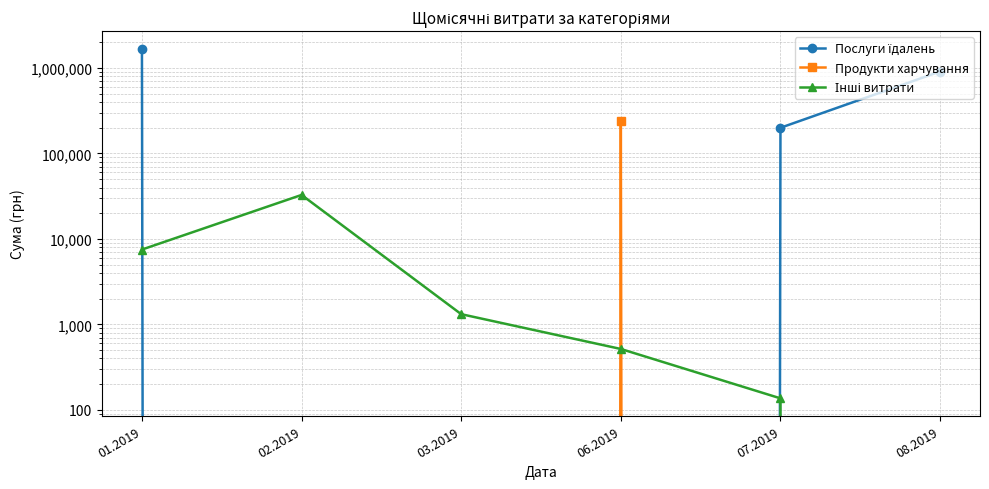

What is the difference between the maximum and minimum values in the Продукти харчування series?

239296.5